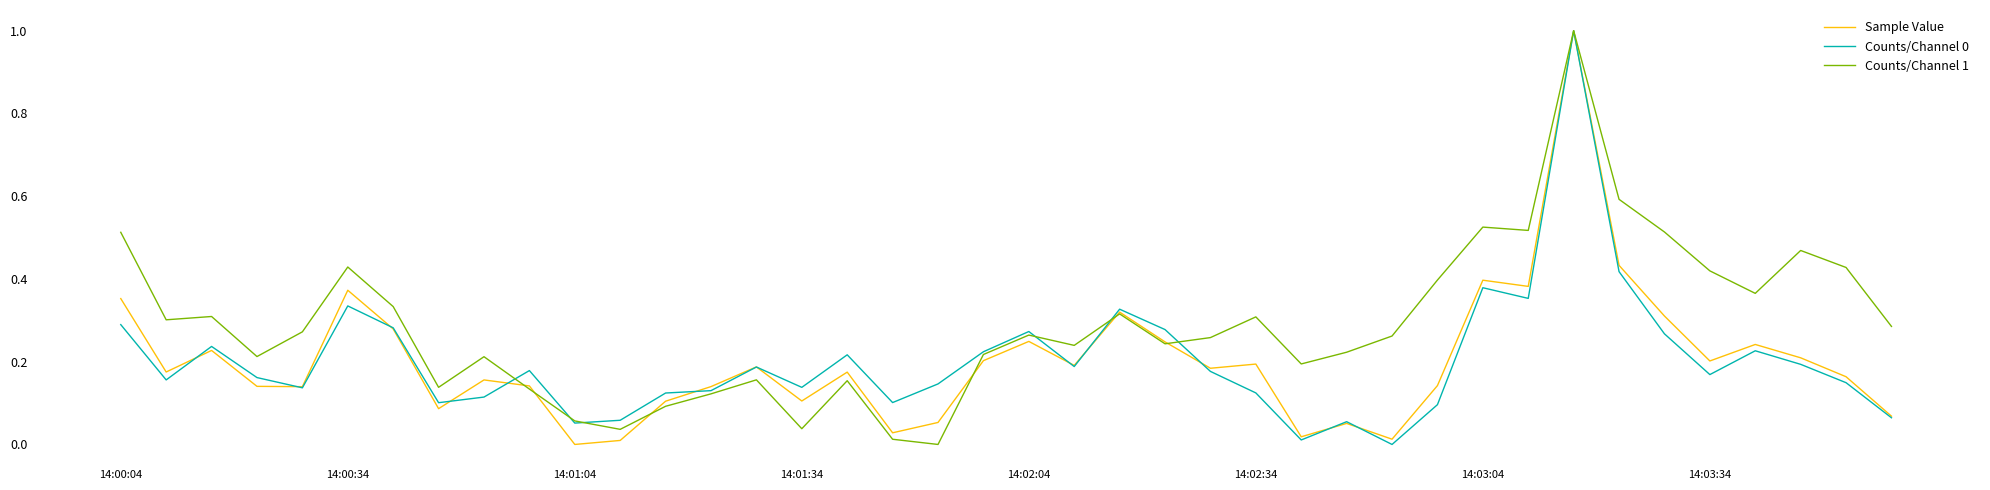

What is the highest value of the Counts/Channel 0 series?

1.0